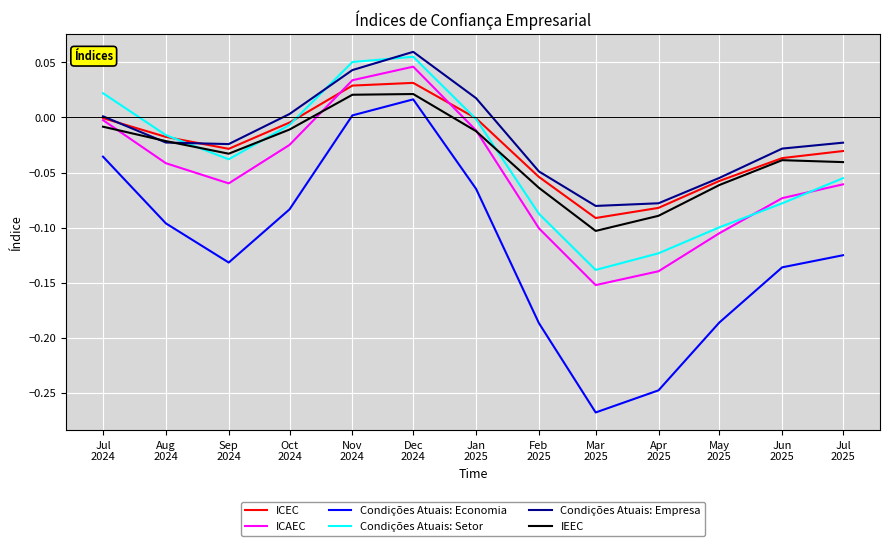

Which series has the widest spread of values?

Condições Atuais: Economia